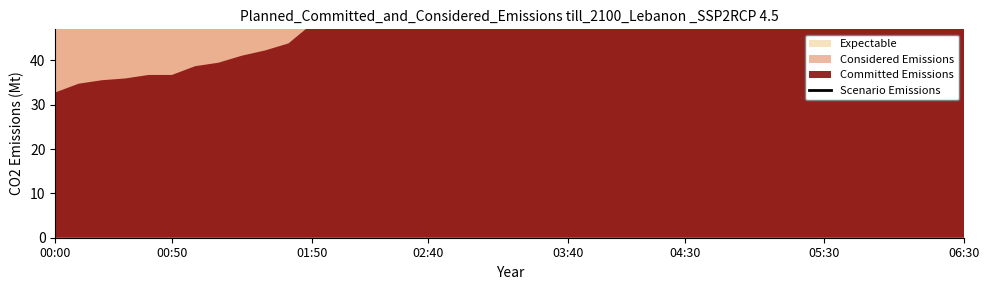

What is the maximum value shown in the chart?

163.1